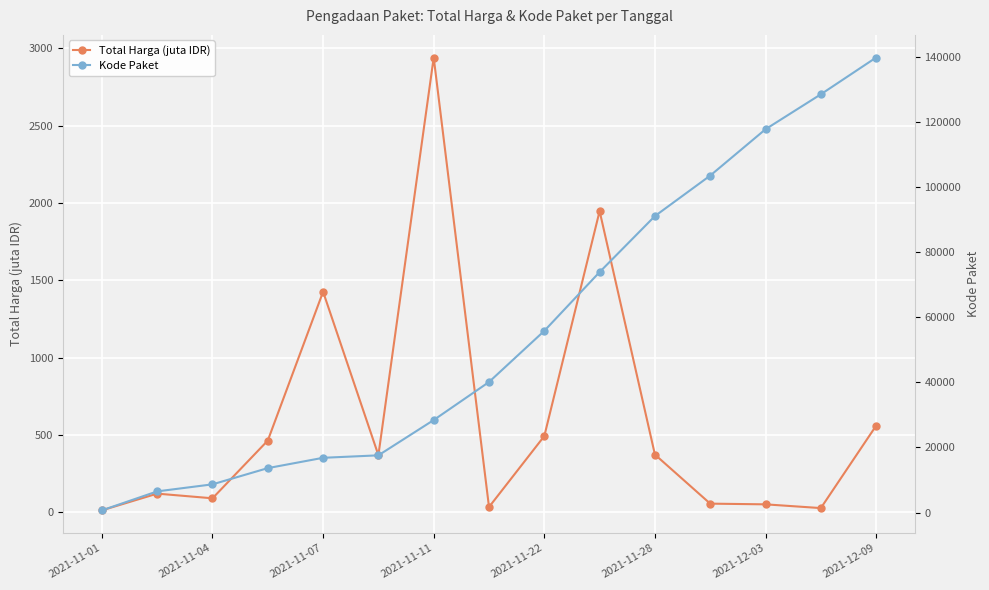

True or false: Kode Paket and Total Harga (juta IDR) cross at least once.

False